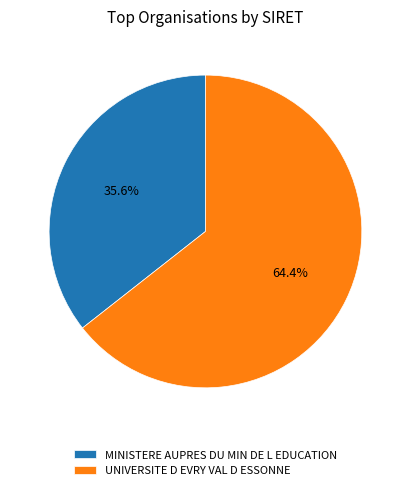

Does UNIVERSITE D EVRY VAL D ESSONNE represent more than half of the total?

Yes